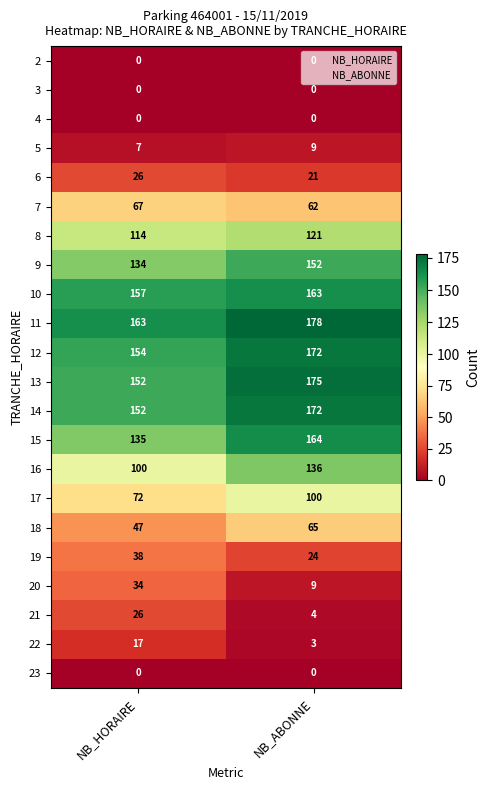

Is it true that 20 equals 34 at NB_HORAIRE?

True